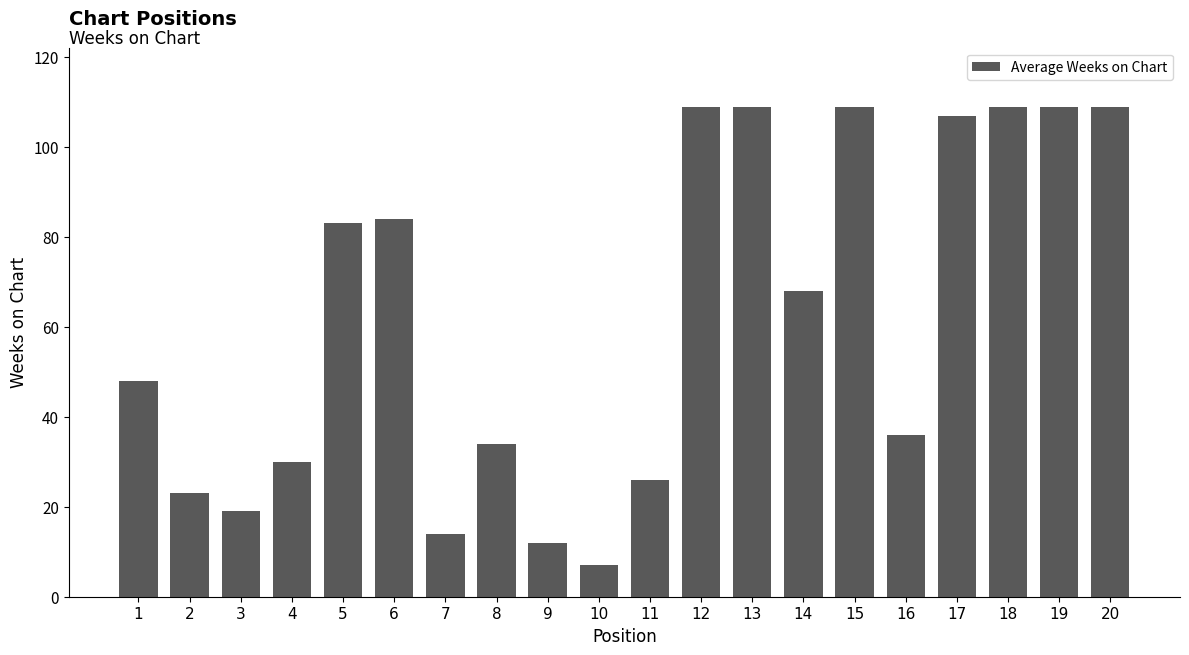

Reading left to right, transcribe all the data shown in this chart.

1=48	2=23	3=19	4=30	5=83	6=84	7=14	8=34	9=12	10=7	11=26	12=109	13=109	14=68	15=109	16=36	17=107	18=109	19=109	20=109